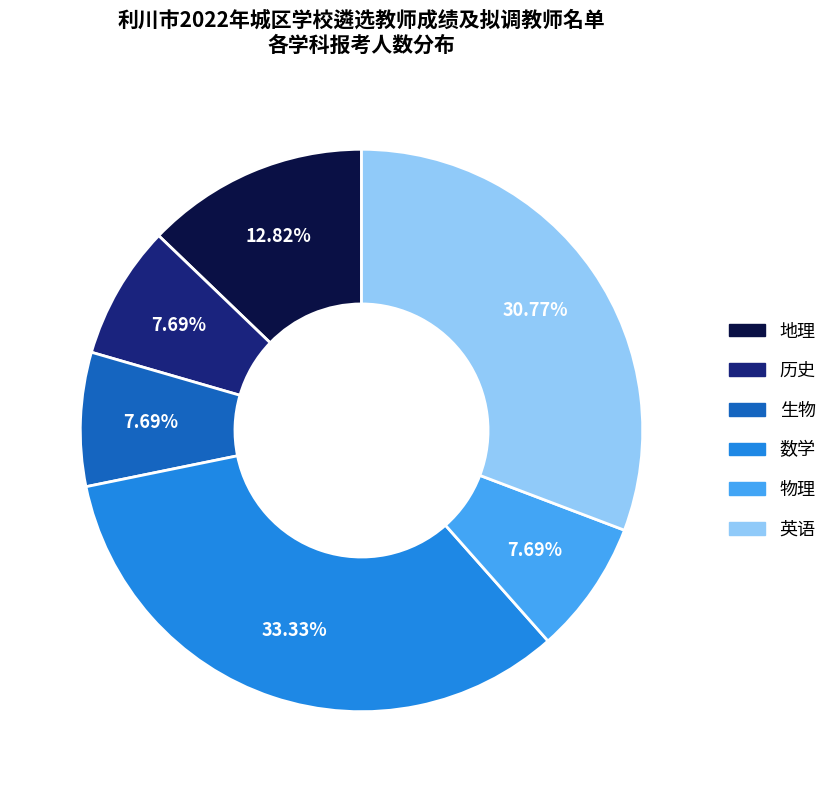

What is the largest slice in the pie chart?

数学